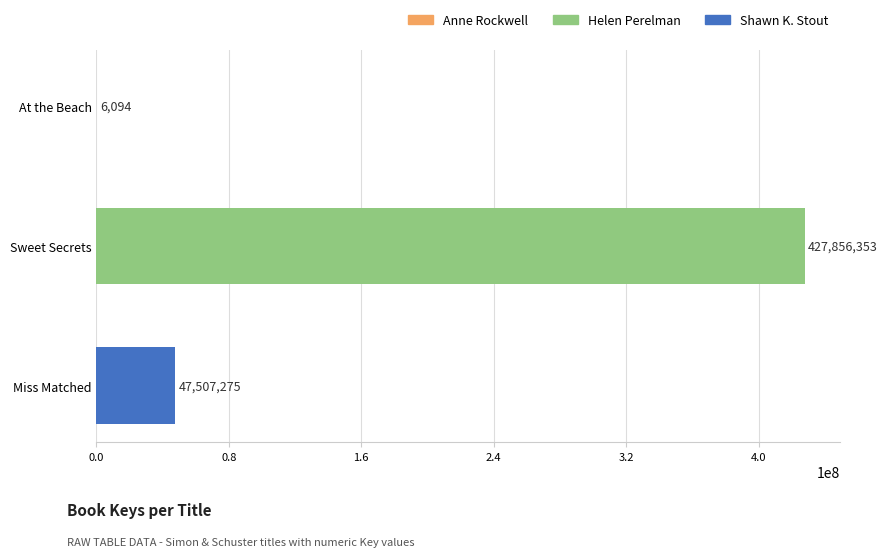

Where is the data nearest to the value 213931223?

Miss Matched